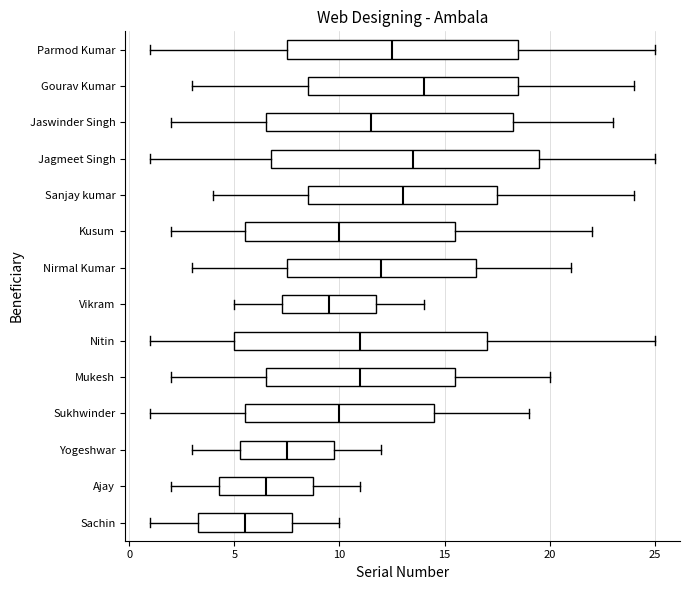

Reading bottom to top, read every box against the x-axis: the position of its median line, the range the box covers, and the ends of its whiskers. The values are not printed on the chart, so give them approximately, as read against the axis.

Sachin: median 5.5, box 3.5 to 8.0, whiskers 1.0 to 10.0
Ajay: median 6.5, box 4.5 to 9.0, whiskers 2.0 to 11.0
Yogeshwar: median 7.5, box 5.5 to 10.0, whiskers 3.0 to 12.0
Sukhwinder: median 10.0, box 5.5 to 14.5, whiskers 1.0 to 19.0
Mukesh: median 11.0, box 6.5 to 15.5, whiskers 2.0 to 20.0
Nitin: median 11.0, box 5.0 to 17.0, whiskers 1.0 to 25.0
Vikram: median 9.5, box 7.5 to 12.0, whiskers 5.0 to 14.0
Nirmal Kumar: median 12.0, box 7.5 to 16.5, whiskers 3.0 to 21.0
Kusum: median 10.0, box 5.5 to 15.5, whiskers 2.0 to 22.0
Sanjay kumar: median 13.0, box 8.5 to 17.5, whiskers 4.0 to 24.0
Jagmeet Singh: median 13.5, box 7.0 to 19.5, whiskers 1.0 to 25.0
Jaswinder Singh: median 11.5, box 6.5 to 18.5, whiskers 2.0 to 23.0
Gourav Kumar: median 14.0, box 8.5 to 18.5, whiskers 3.0 to 24.0
Parmod Kumar: median 12.5, box 7.5 to 18.5, whiskers 1.0 to 25.0